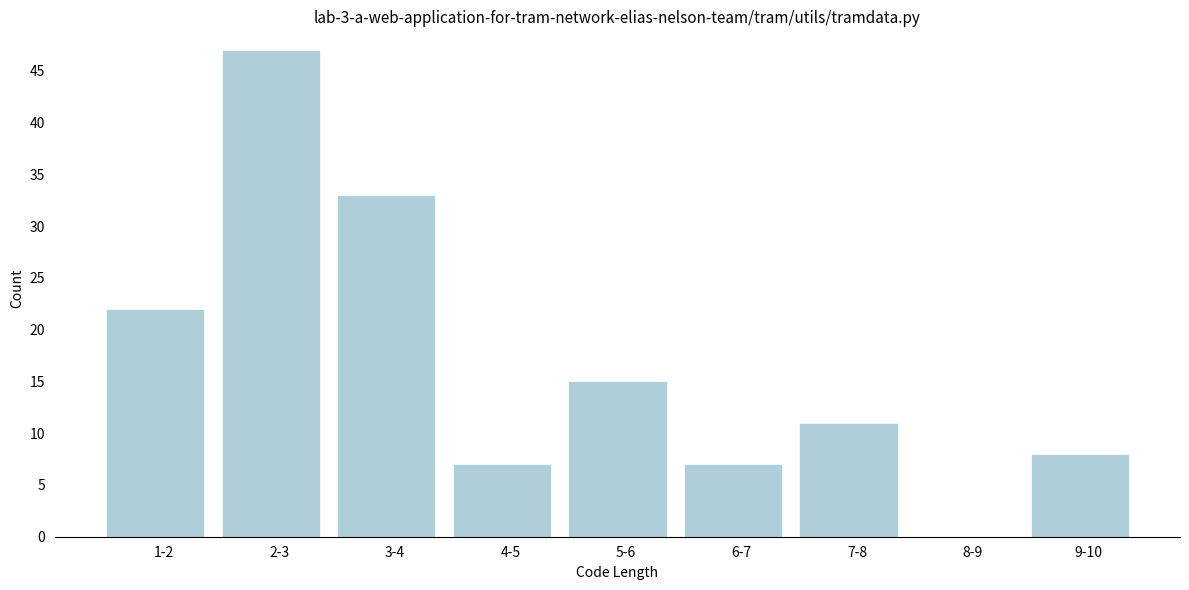

Reading left to right, what are all the values shown in this chart?

1-2=22	2-3=47	3-4=33	4-5=7	5-6=15	6-7=7	7-8=11	8-9=0	9-10=8